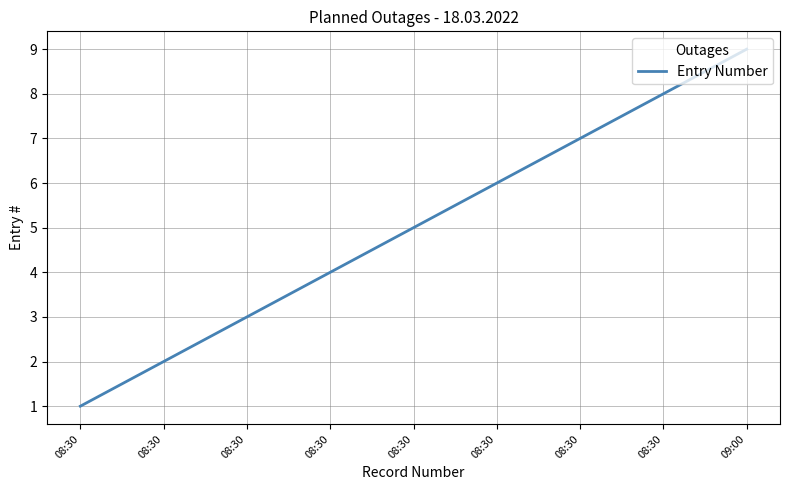

Does the chart display data point markers on the line(s)?

No